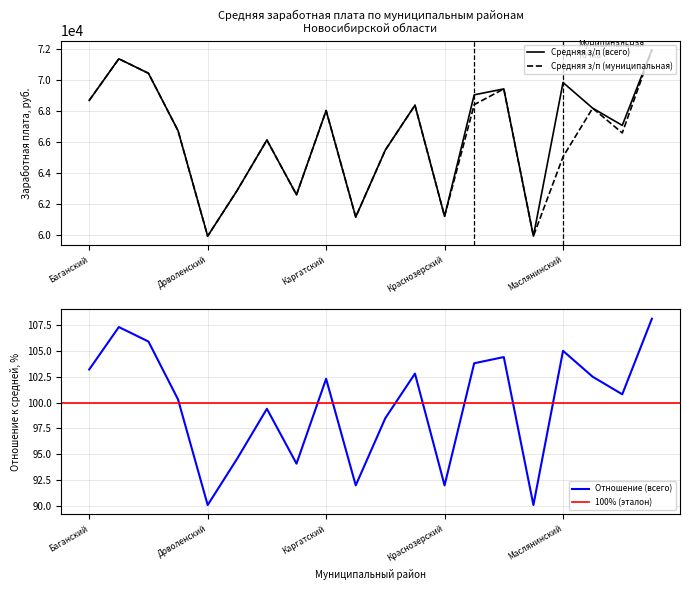

True or false: Отношение к средней з/п (%) and Средняя з/п (всего) cross at least once.

False